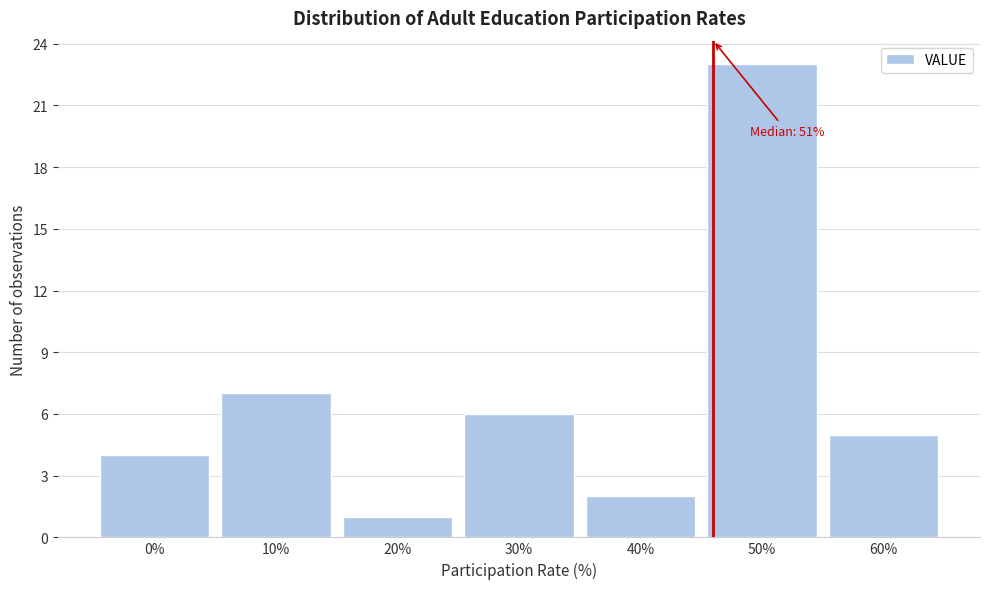

Reading left to right, transcribe all the data shown in this chart.

4	7	1	6	2	23	5